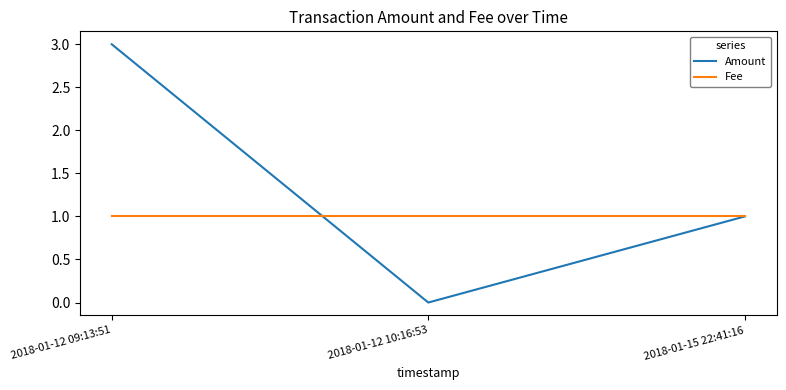

The value of Fee at 2018-01-15 22:41:16 is 1. True or false?

True